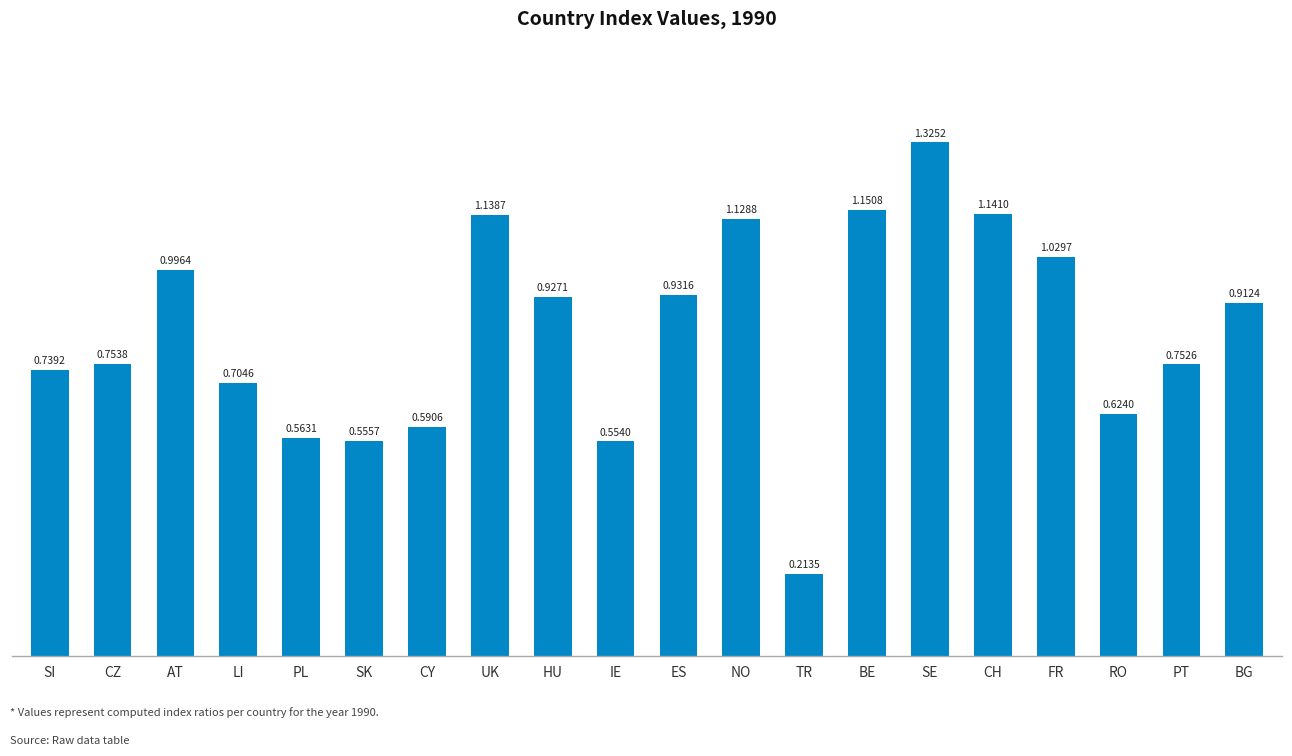

Rank the categories by value from lowest to highest.

TR, IE, SK, PL, CY, RO, LI, SI, PT, CZ, BG, HU, ES, AT, FR, NO, UK, CH, BE, SE